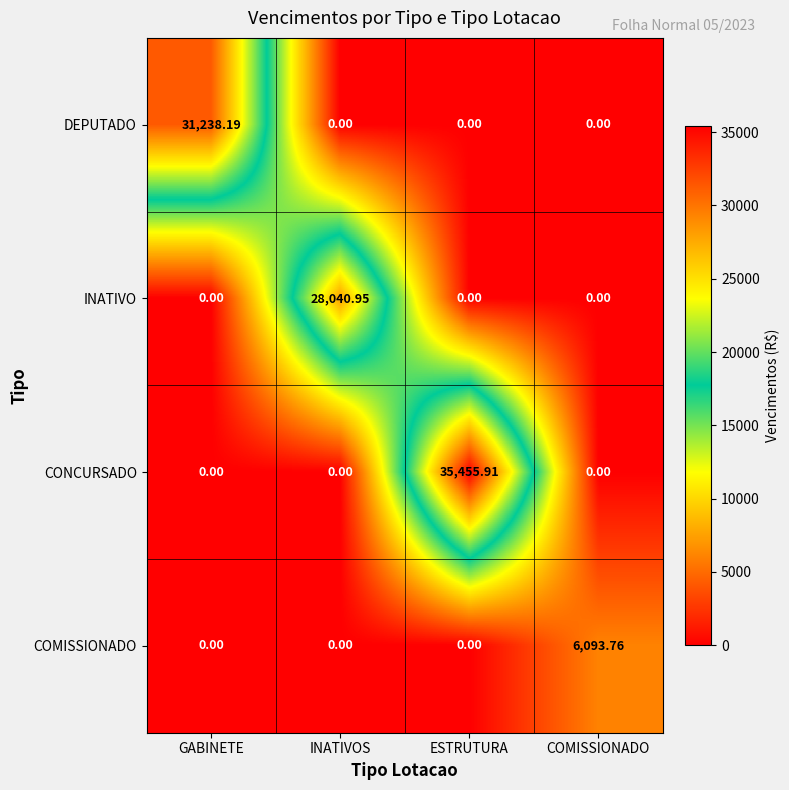

Which series changed the most between INATIVOS and ESTRUTURA?

CONCURSADO